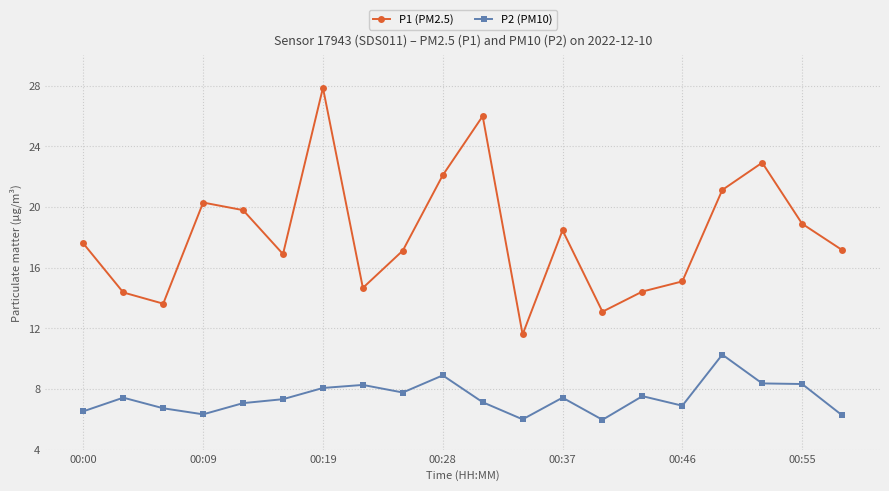

At how many categories does at least one series exceed 18?

9